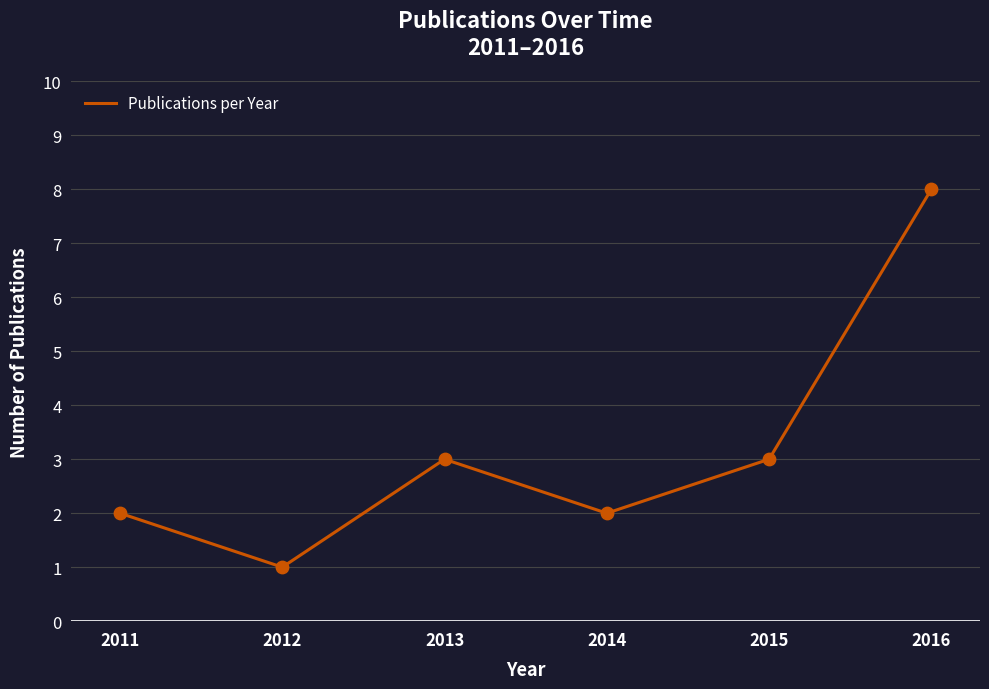

What is the change in value from 2012 to 2016?

+7